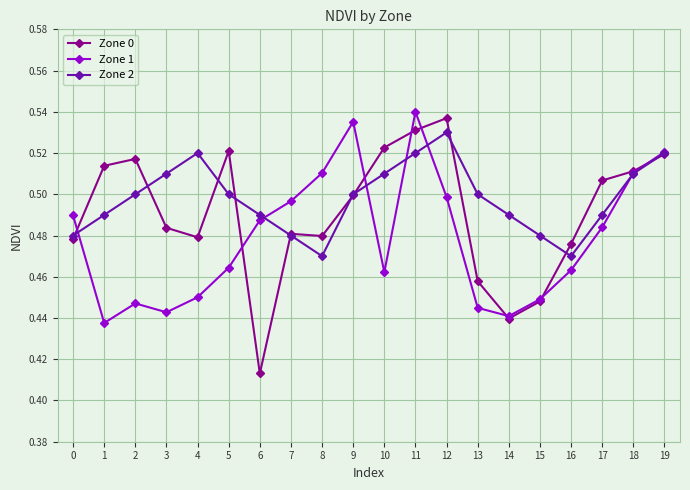

What is the difference between the maximum and minimum values in the Zone 2 series?

0.1